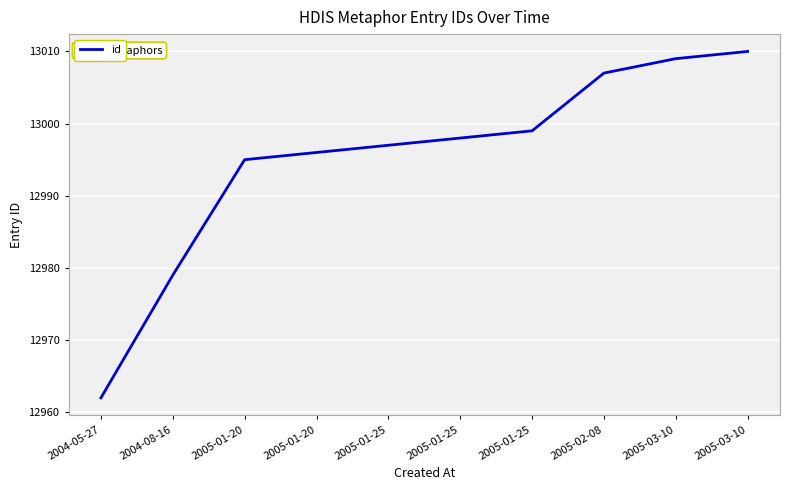

Rank the categories by value from highest to lowest.

2005-03-10, 2005-03-10, 2005-02-08, 2005-01-25, 2005-01-25, 2005-01-25, 2005-01-20, 2005-01-20, 2004-08-16, 2004-05-27